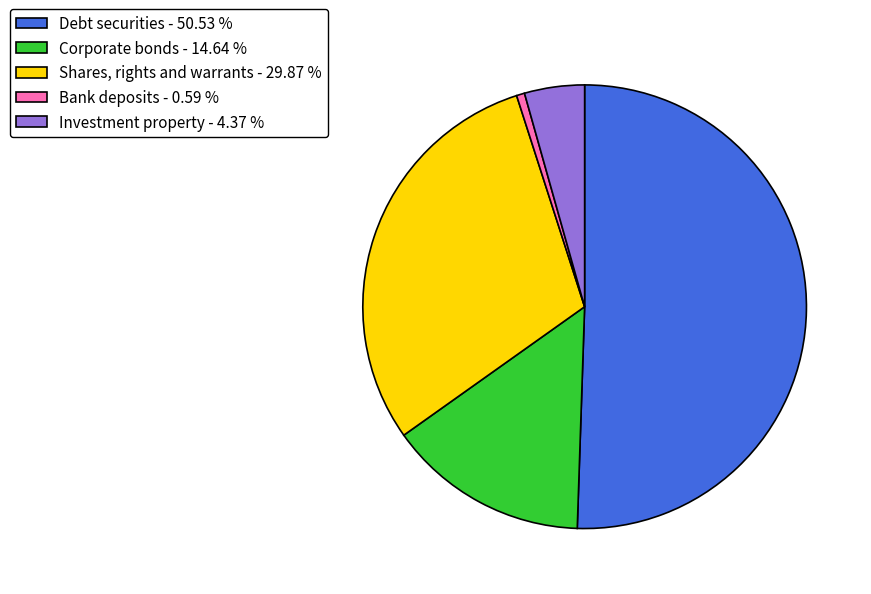

The Shares, rights and warrants - 29.87 % slice represents 19% of the pie. True or false?

False